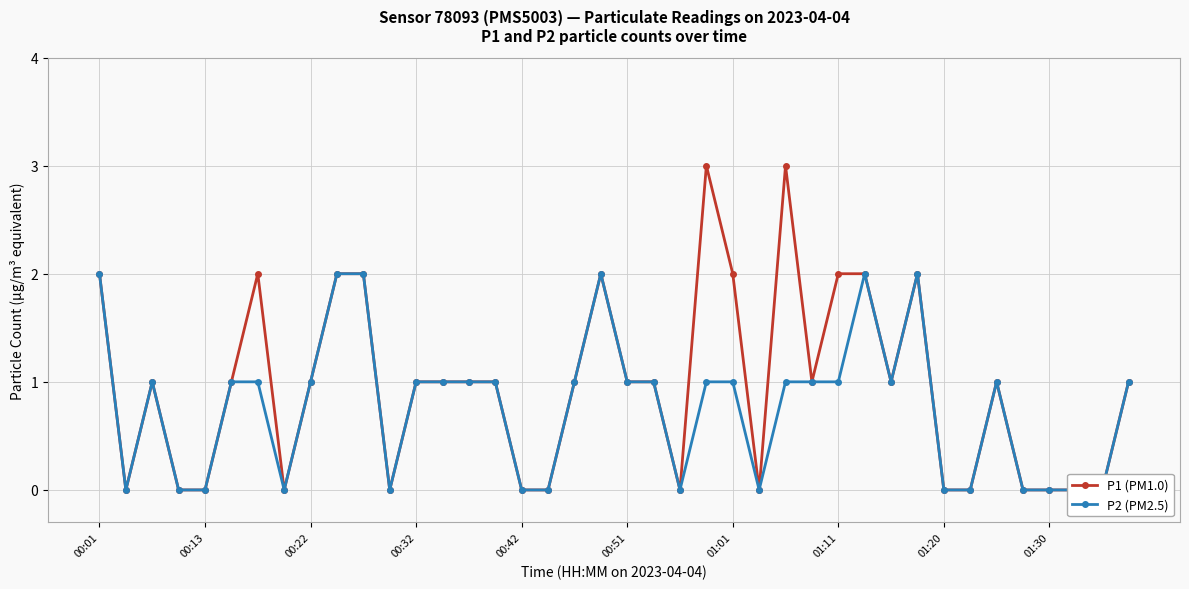

Is the value of P1 (PM1.0) at 15 greater than the value of P2 (PM2.5) at 01:30?

No